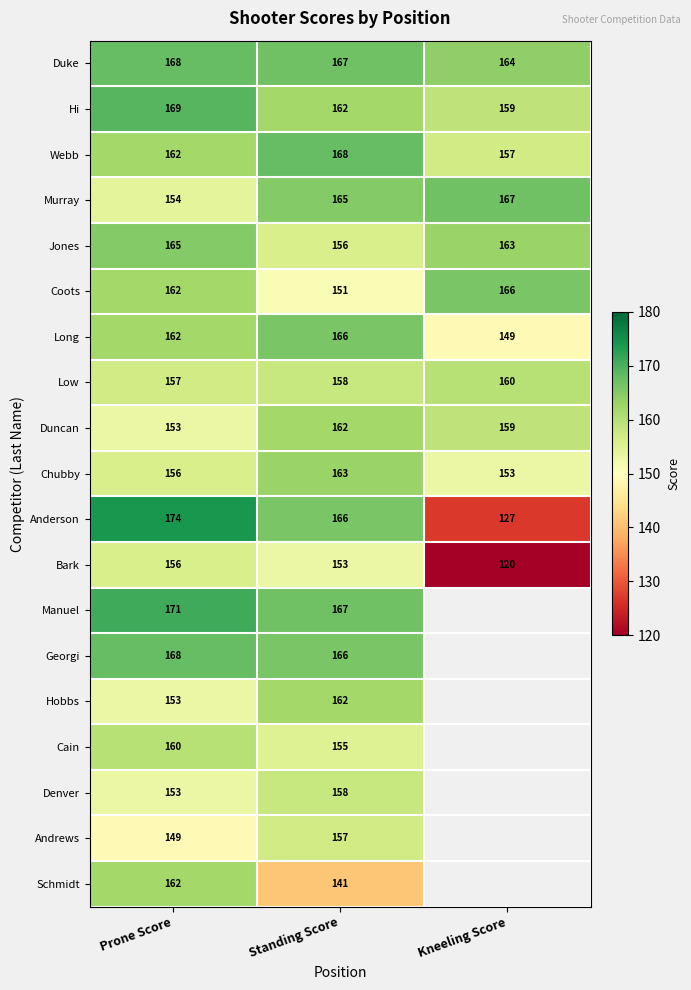

Count the Low values in the range 157 to 160.

3